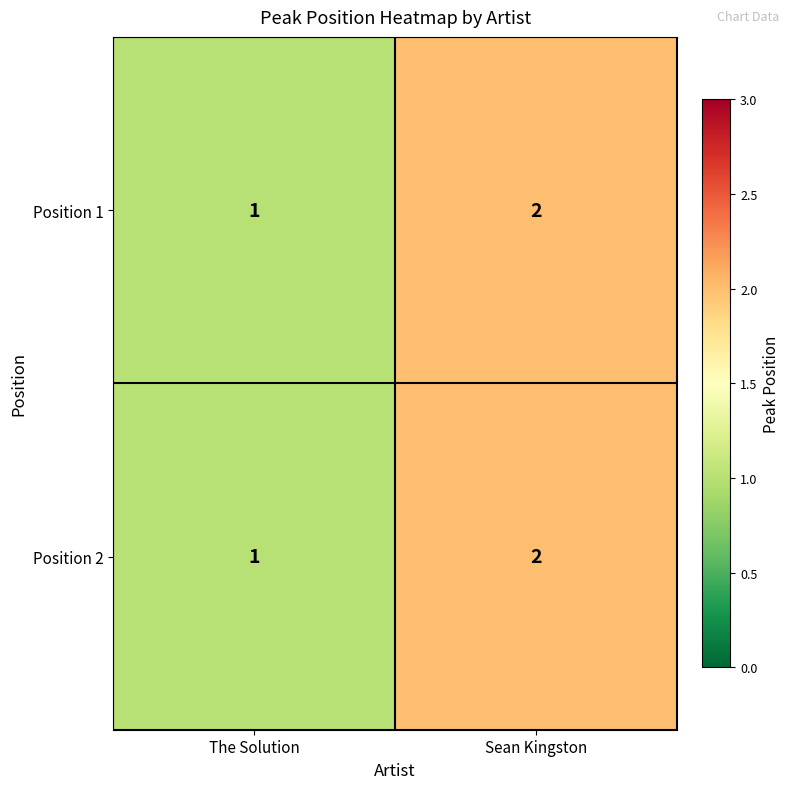

What is the minimum value shown in the chart?

1